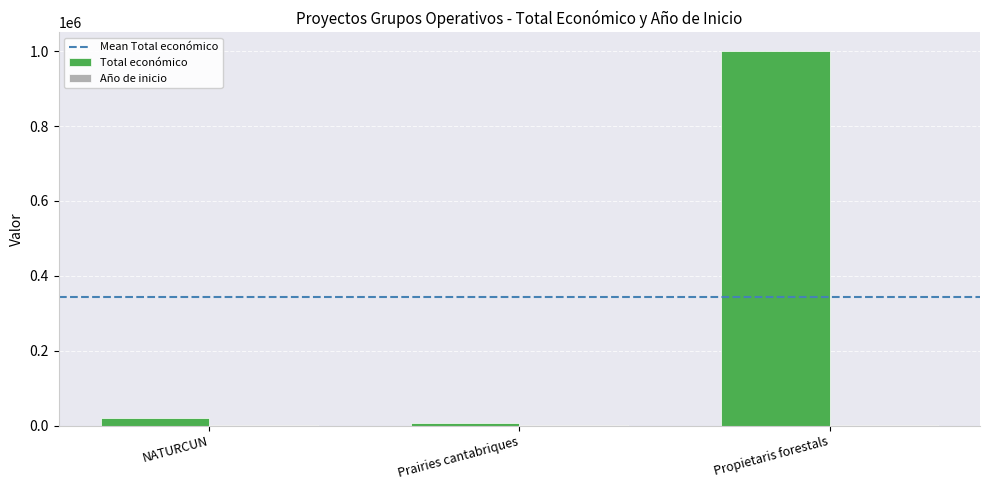

At which category is the sum across all series the highest?

Propietaris forestals